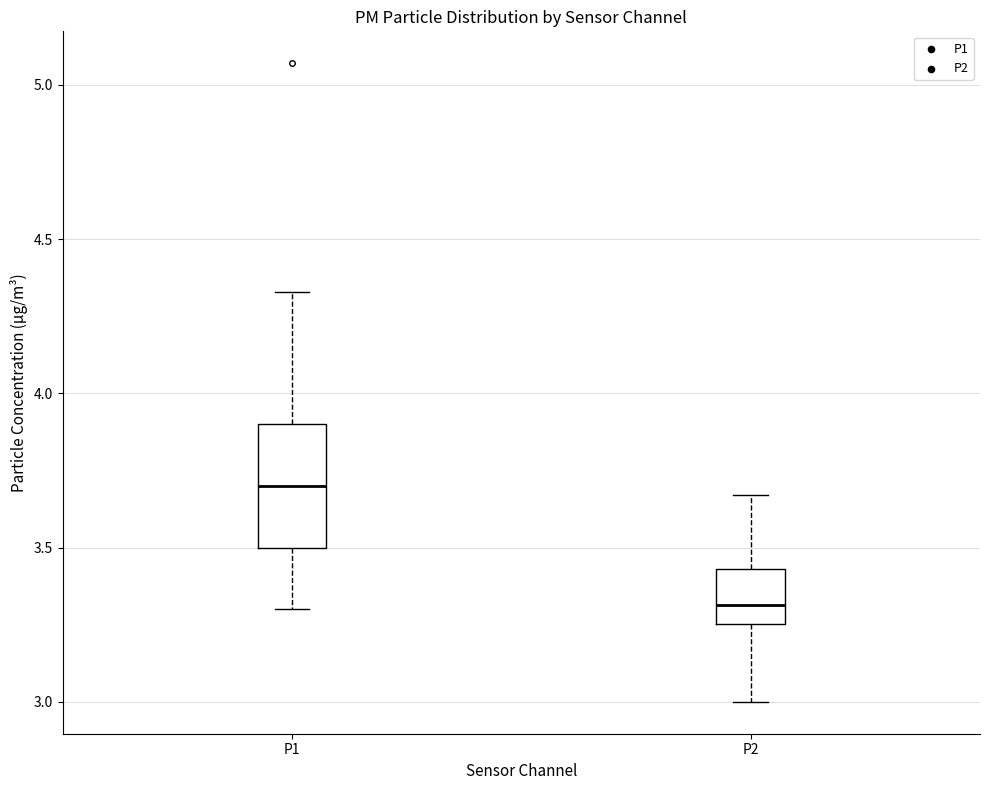

Which box is the tallest, from its lower edge to its upper edge?

P1